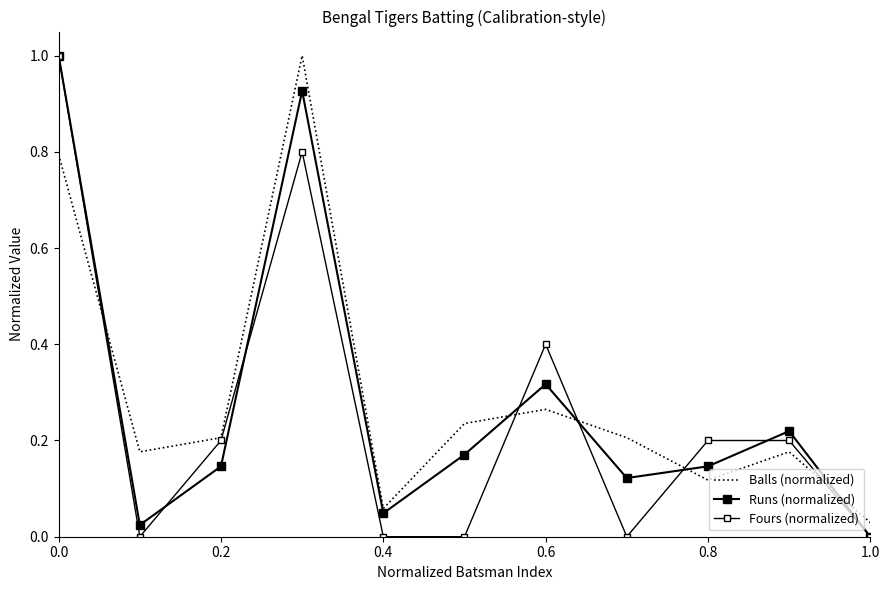

Reading right to left, transcribe all the data shown in this chart.

Balls (normalized): 0.0	0.2	0.1	0.2	0.3	0.2	0.1	1.0	0.2	0.2	0.8
Runs (normalized): 0.0	0.2	0.1	0.1	0.3	0.2	0.0	0.9	0.1	0.0	1.0
Fours (normalized): 0.0	0.2	0.2	0.0	0.4	0.0	0.0	0.8	0.2	0.0	1.0